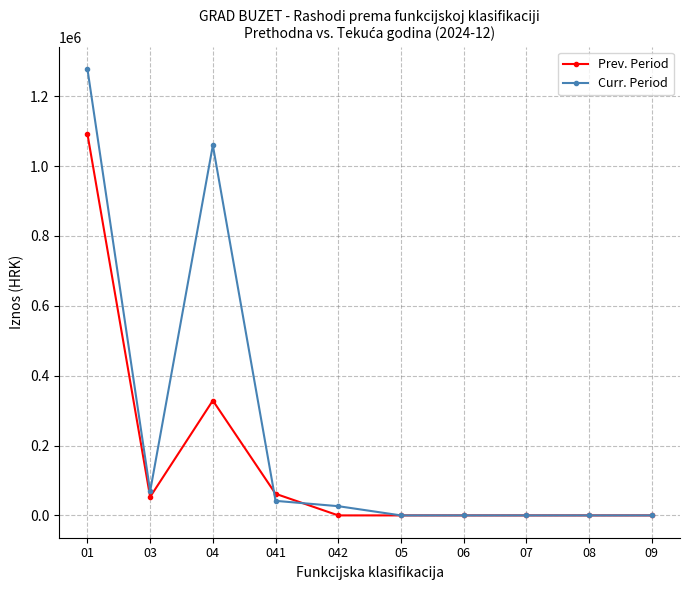

Reading right to left, list all the values displayed in this chart.

Prev. Period: 0.0	0.0	0.0	0.0	0.0	0.0	61908.6	328852.9	52848.1	1091984.5
Curr. Period: 0.0	0.0	0.0	0.0	0.0	26408.3	41675.2	1059440.4	69039.5	1277695.3